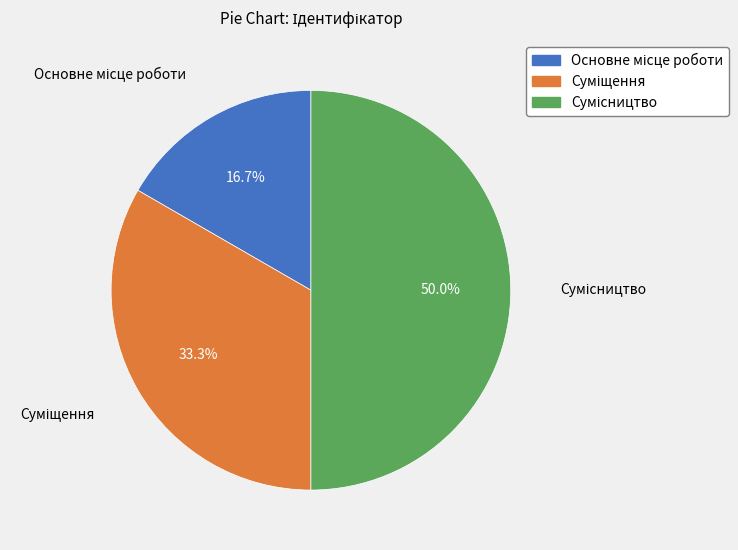

How many slices are in this pie chart?

3